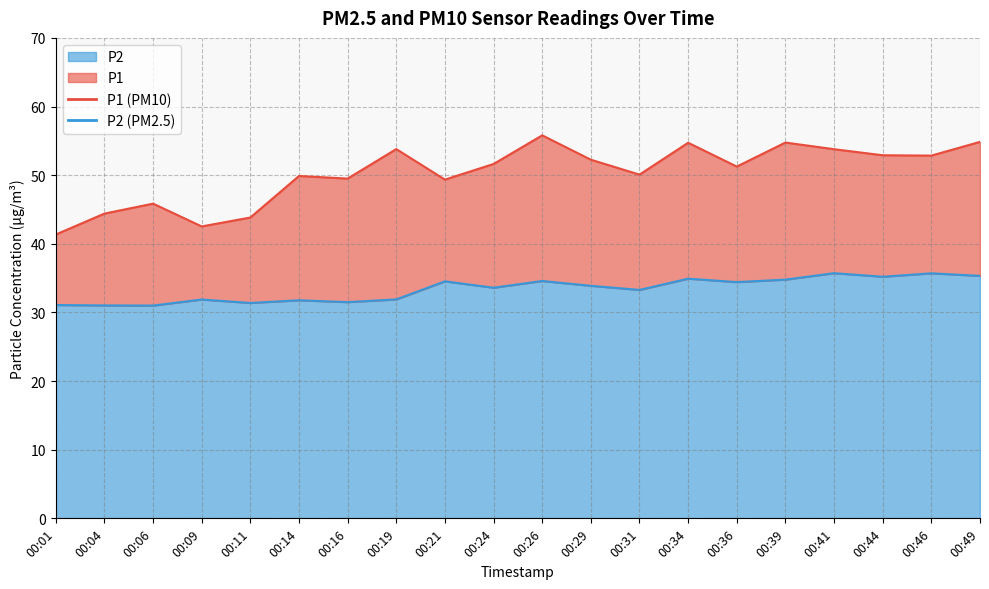

Where is the first local maximum for P1?

00:06